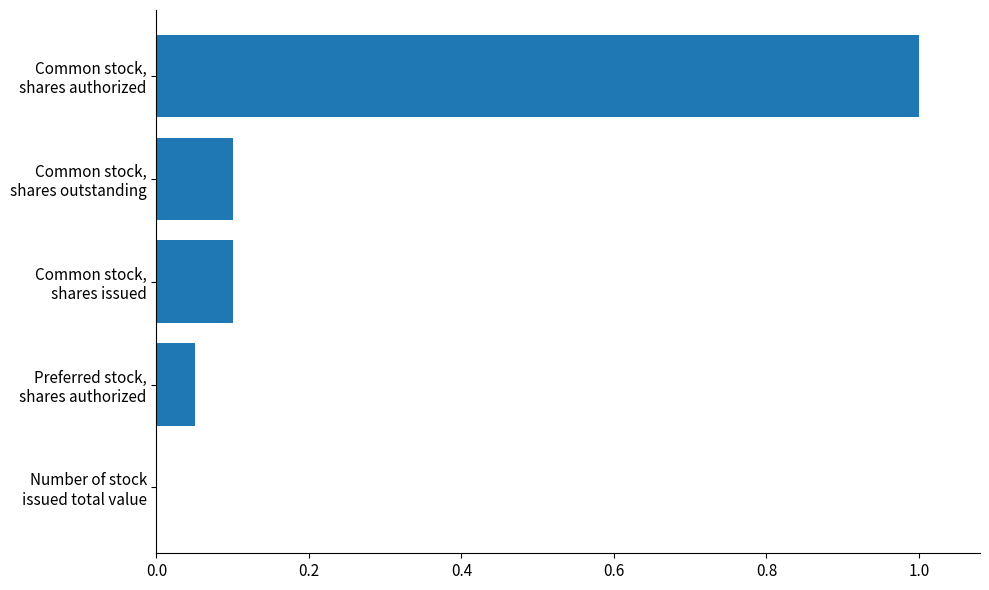

What is the greatest value displayed?

1.0